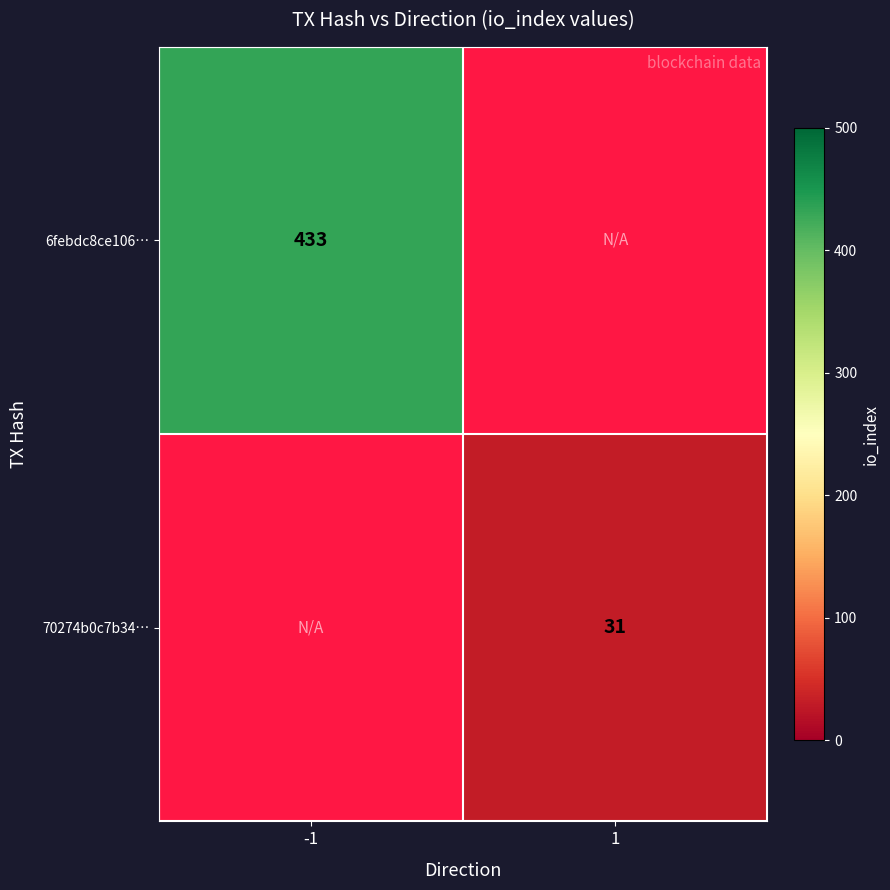

The 6febdc8ce106… series shows 433 at -1. True or false?

True